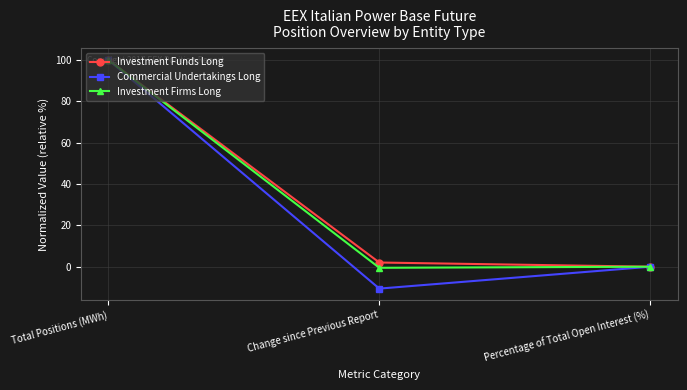

What is the lowest value of the Investment Firms Long series?

-0.5